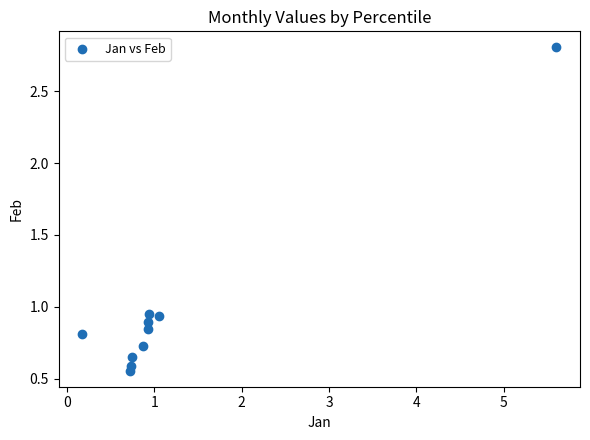

What is the range of Y values (max minus min)?

2.2